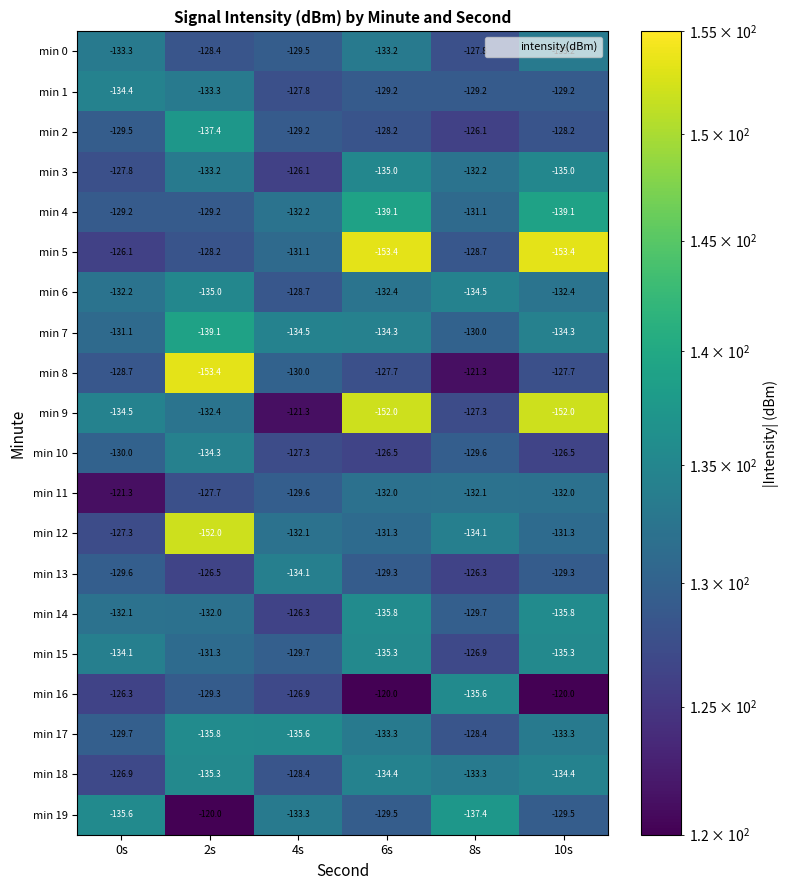

True or false: min 18 has a value of -223.9 at 8s.

False